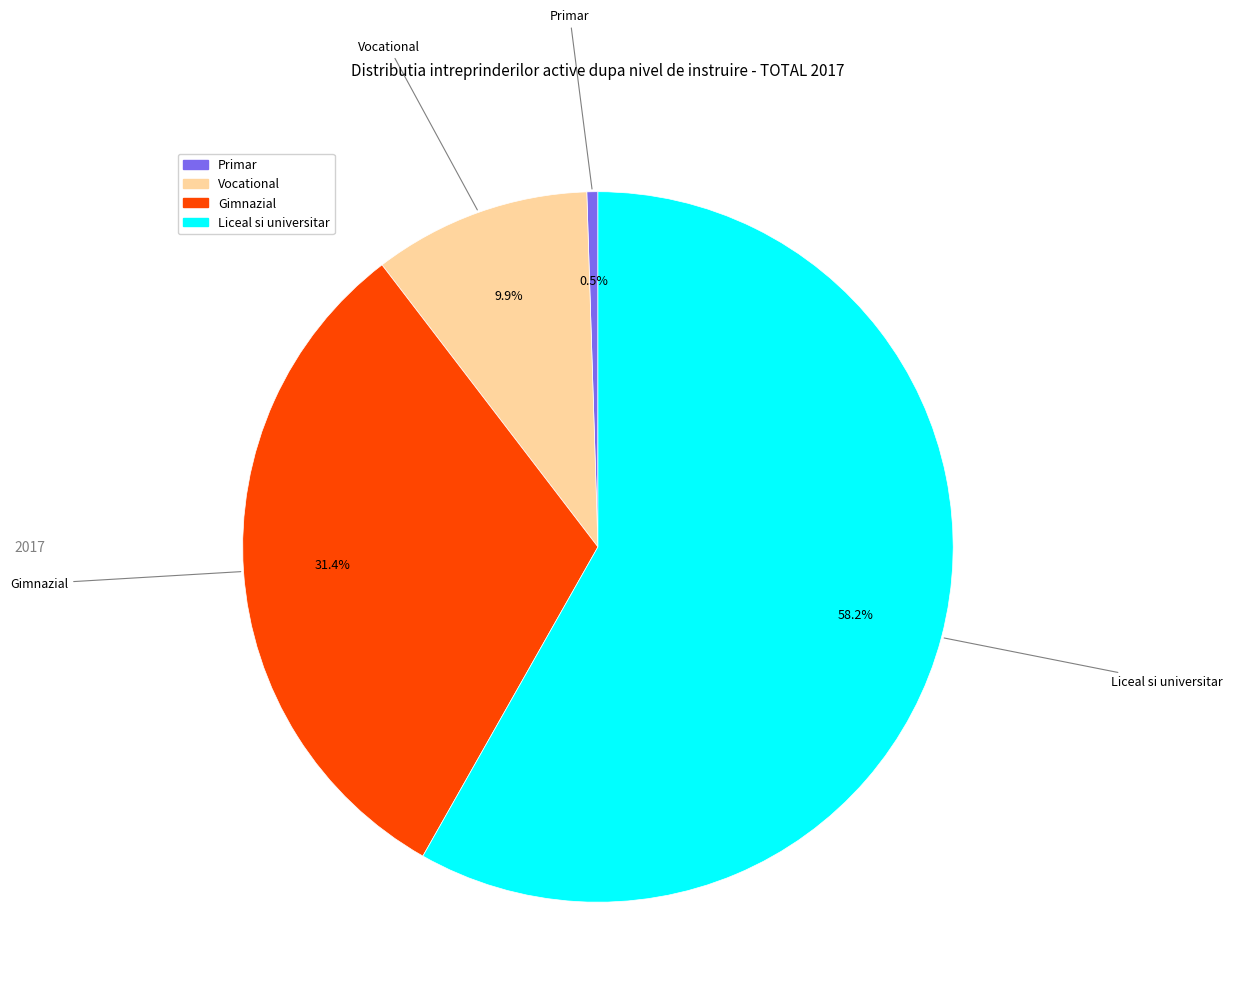

Which slice represents more than half of the pie?

Liceal si universitar